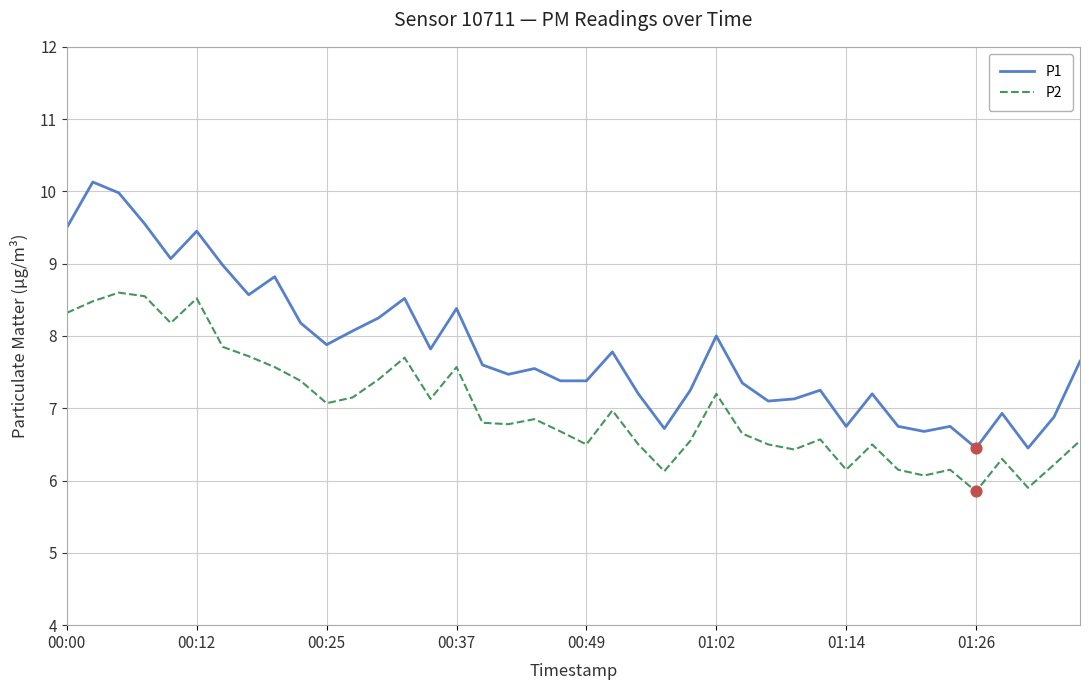

What is the difference between the maximum and minimum values in the P1 series?

3.7